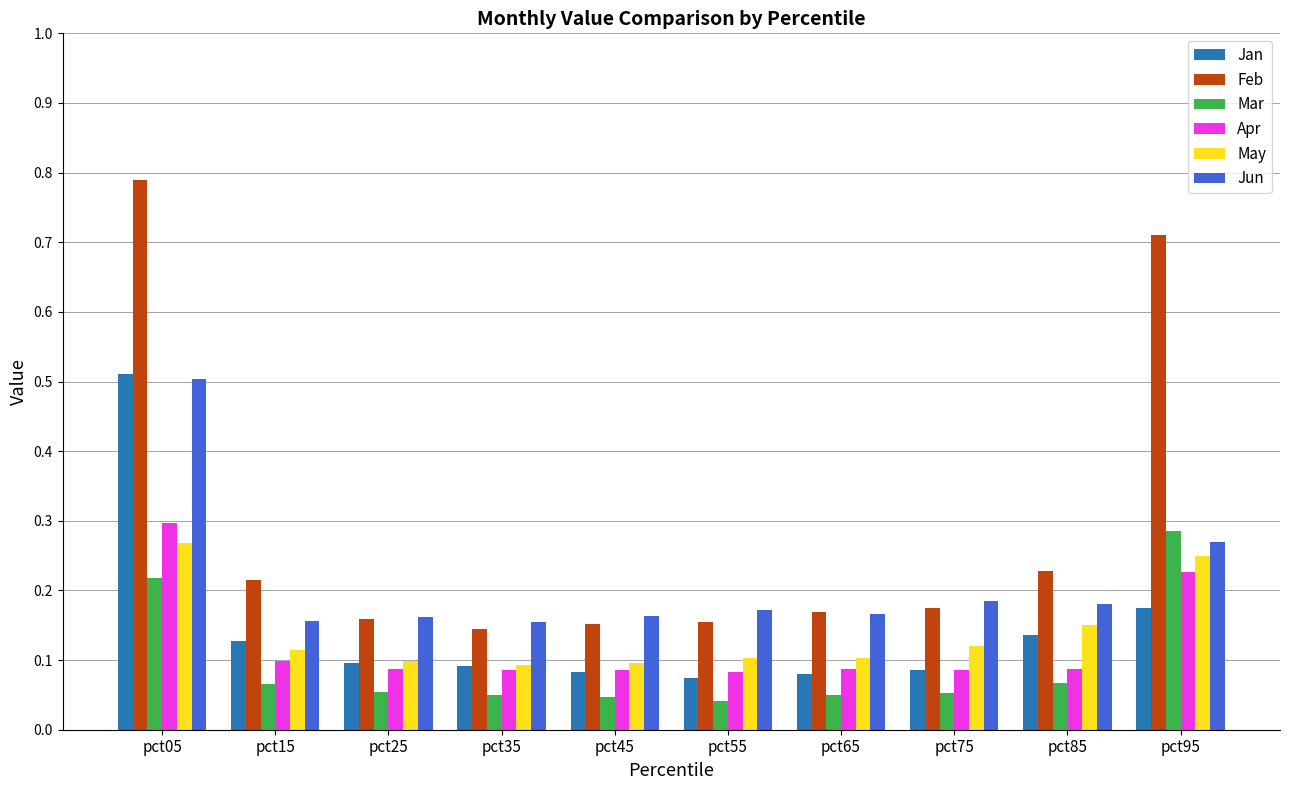

Count the Jan values in the range 0 to 1.

10